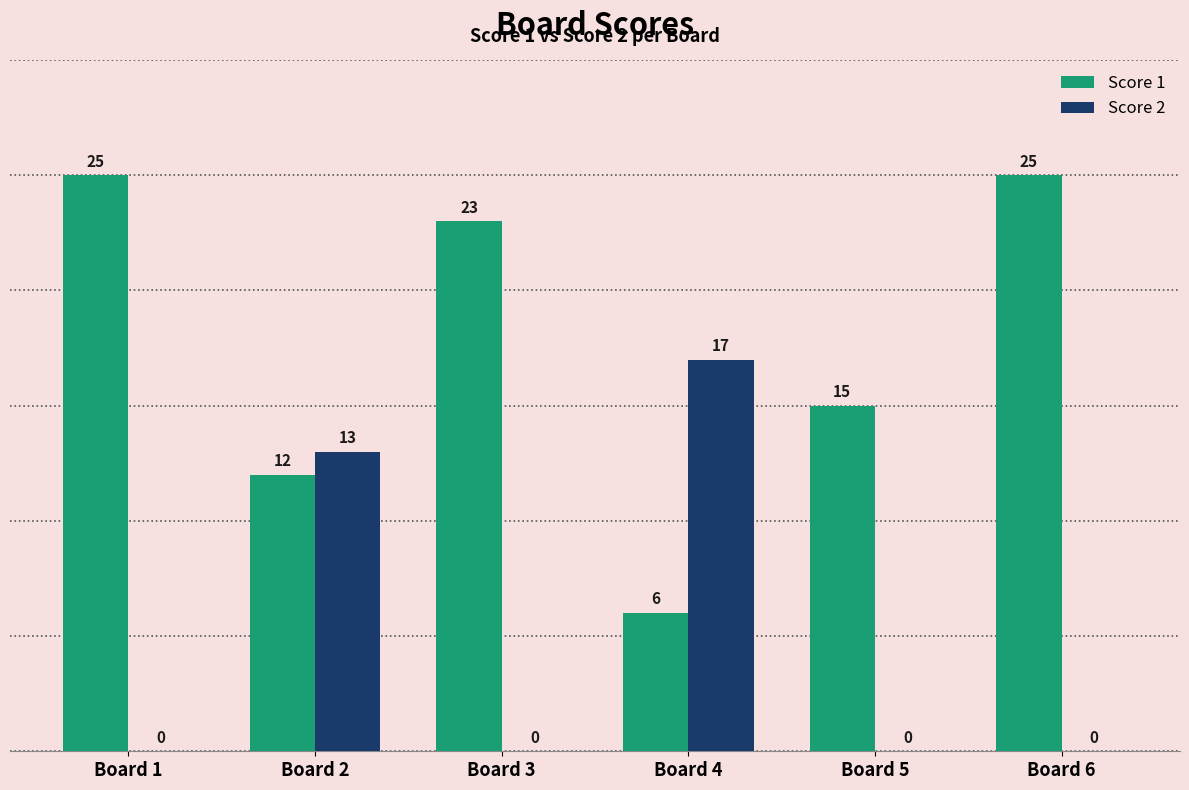

What is the total value across all series at Board 1?

25